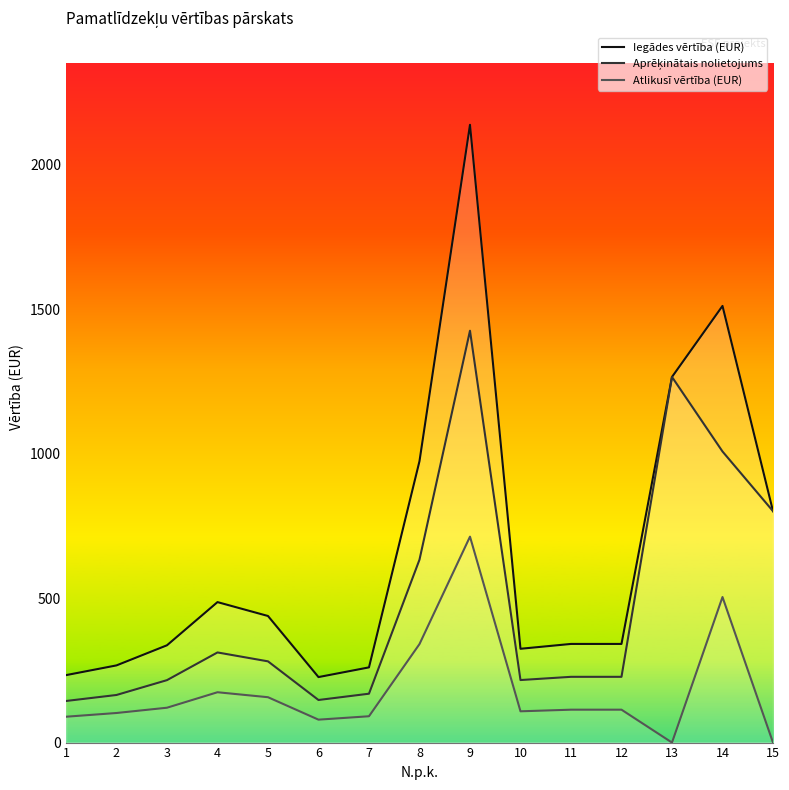

What is the average value of the Iegādes vērtība (EUR) series?

663.0